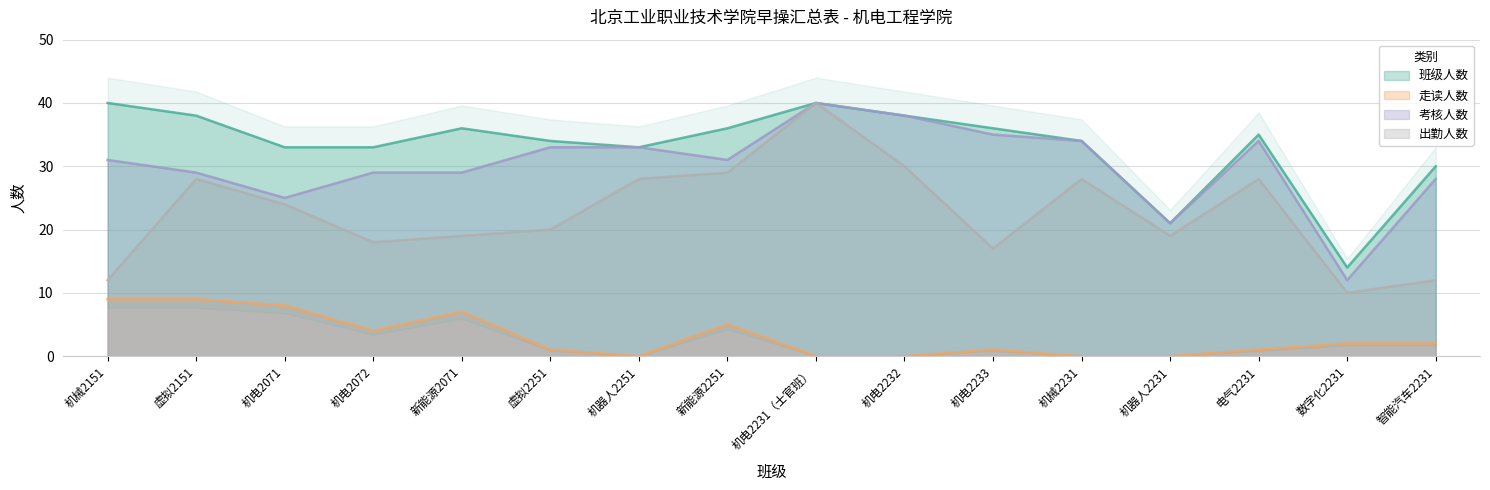

What is the total value across all series at 数字化2231?

38